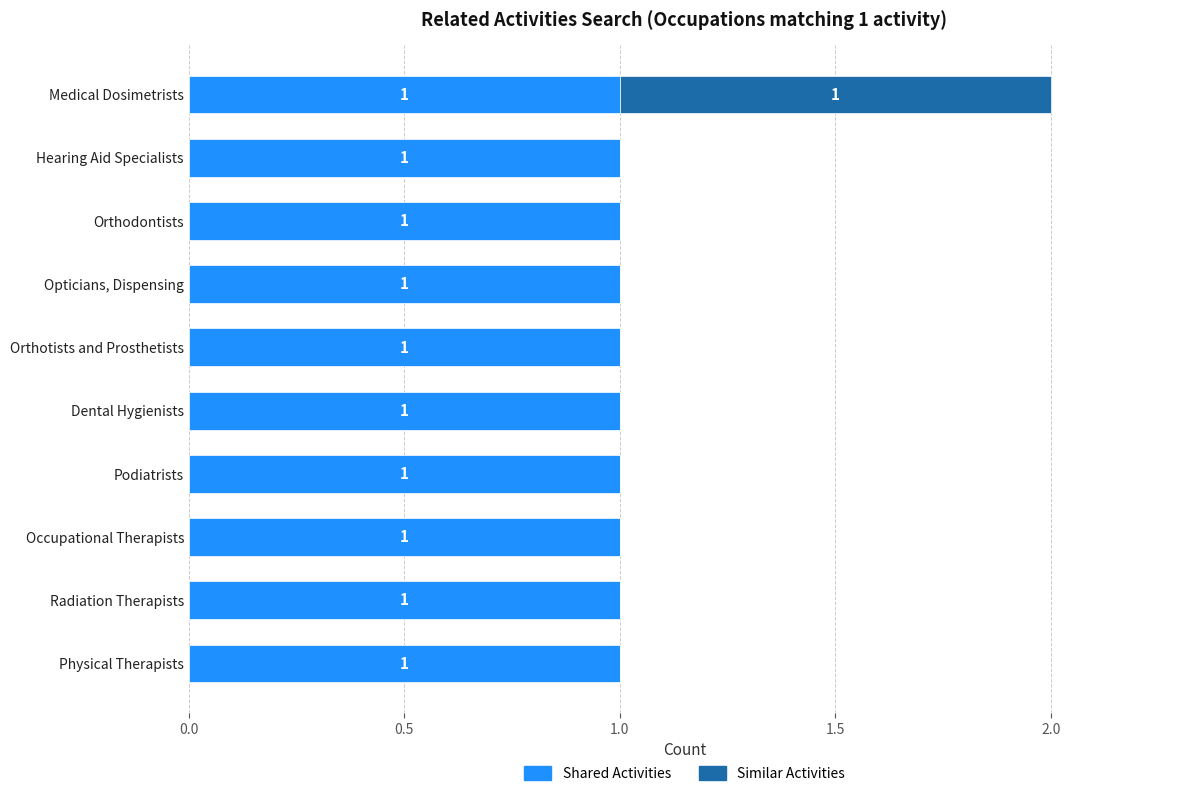

At which category is the sum across all series the highest?

Medical Dosimetrists